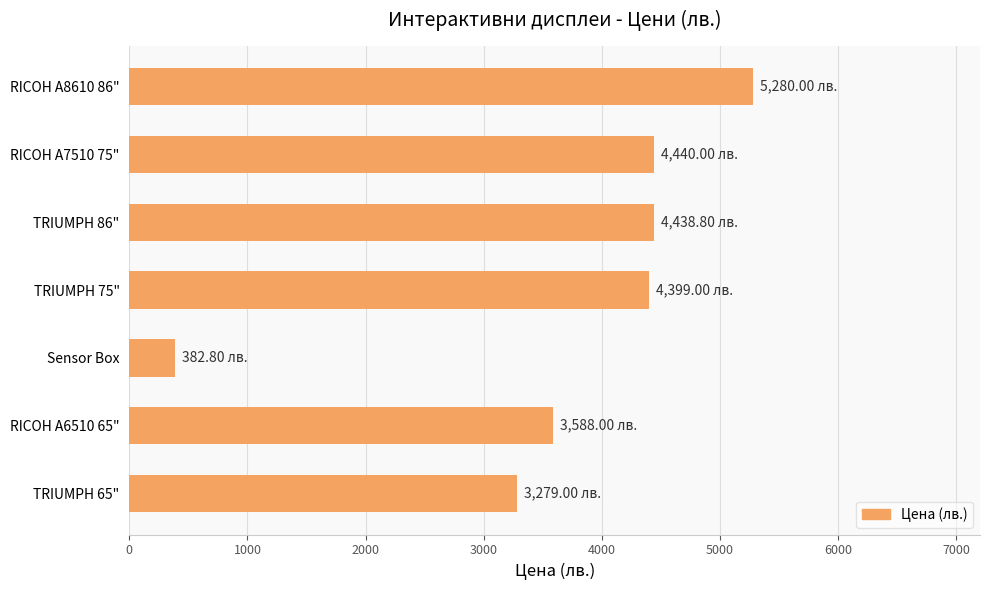

Approximately how many times larger is the value at RICOH A6510 65" compared to TRIUMPH 86"?

0.8